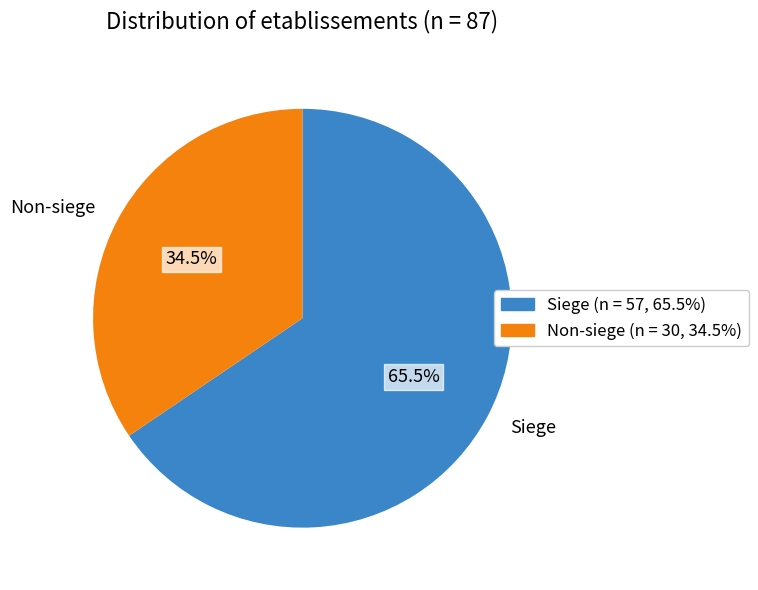

Which category has the smallest portion of the pie?

Non-siege